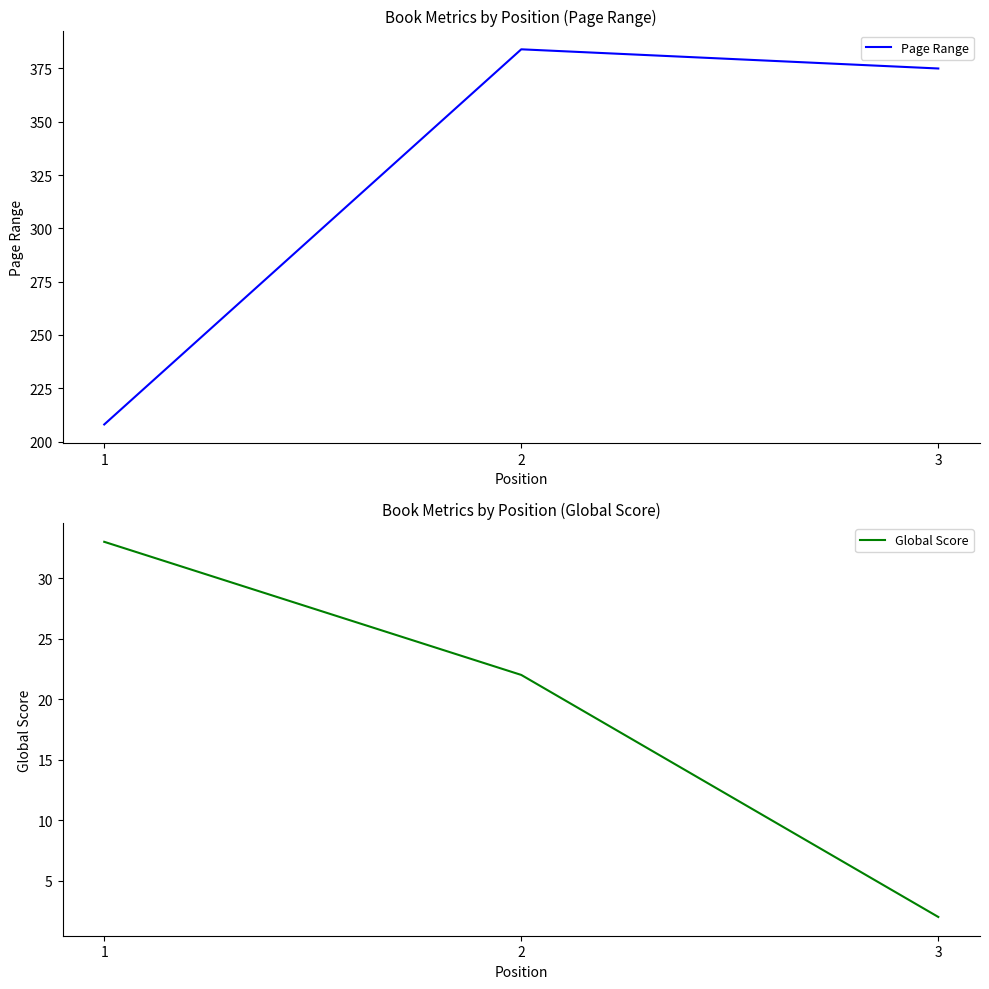

How many lines are shown in the chart?

2